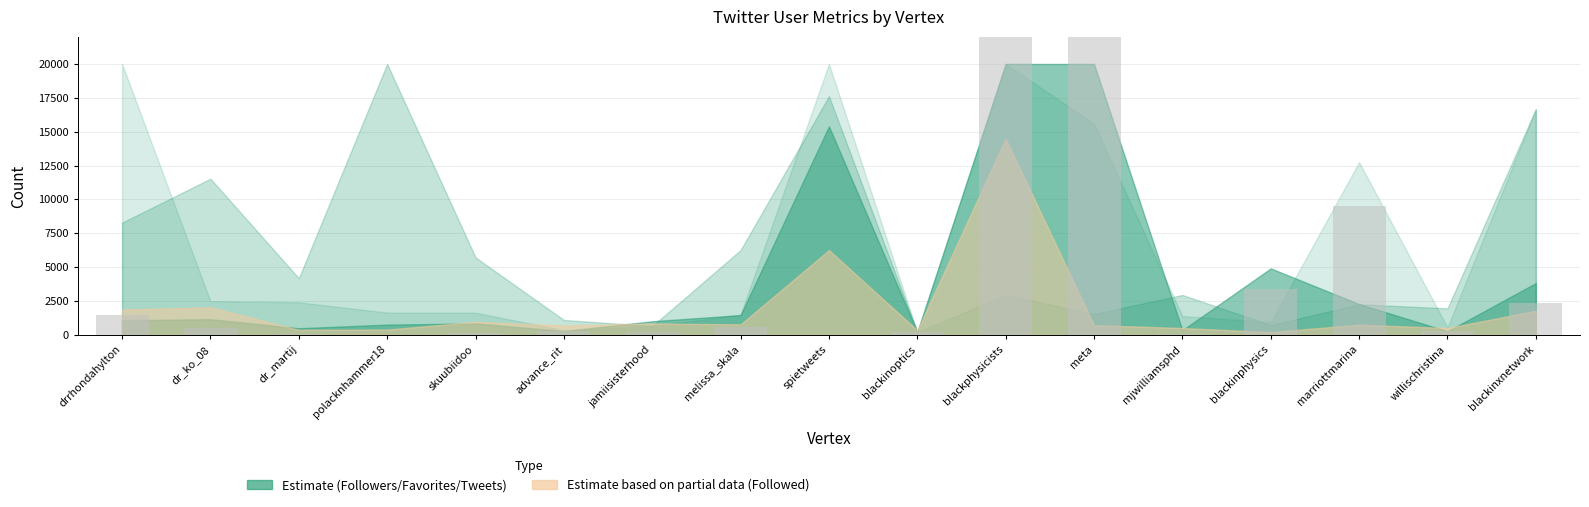

Between polacknhammer18 and blackinxnetwork, which is larger?

blackinxnetwork